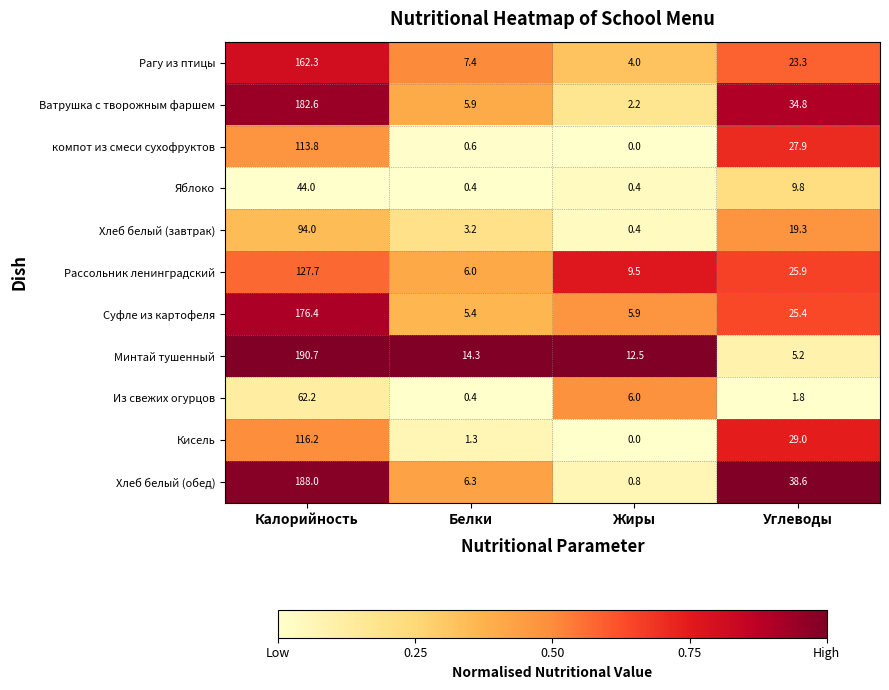

What is the total value across all series at Углеводы?

241.0